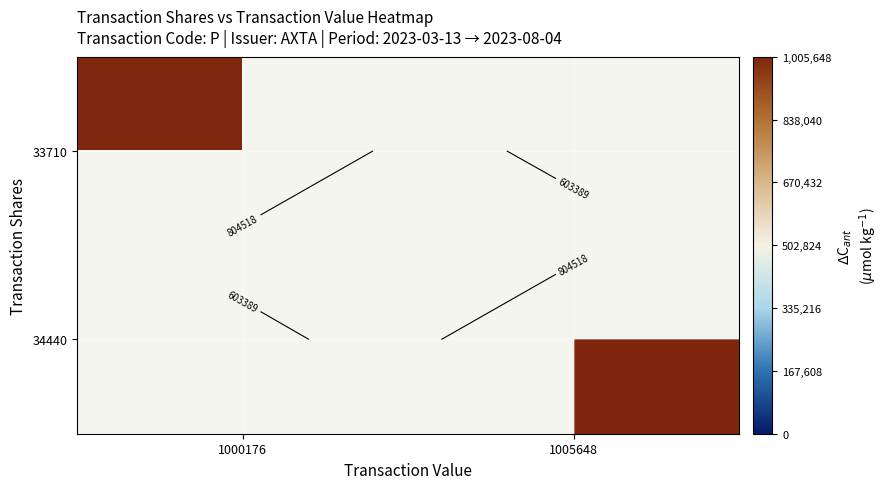

At which label is 33710 closest to 1000176?

1000176